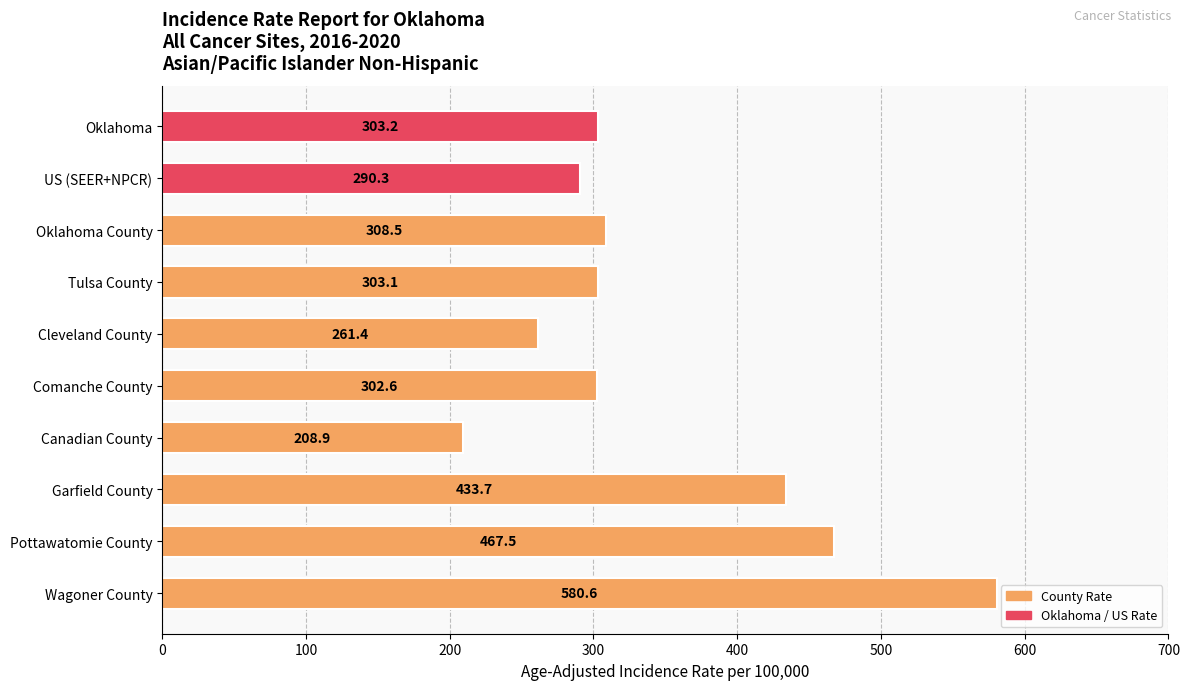

Reading bottom to top, transcribe all the data shown in this chart.

Wagoner County=580.6	Pottawatomie County=467.5	Garfield County=433.7	Canadian County=208.9	Comanche County=302.6	Cleveland County=261.4	Tulsa County=303.1	Oklahoma County=308.5	US (SEER+NPCR)=290.3	Oklahoma=303.2